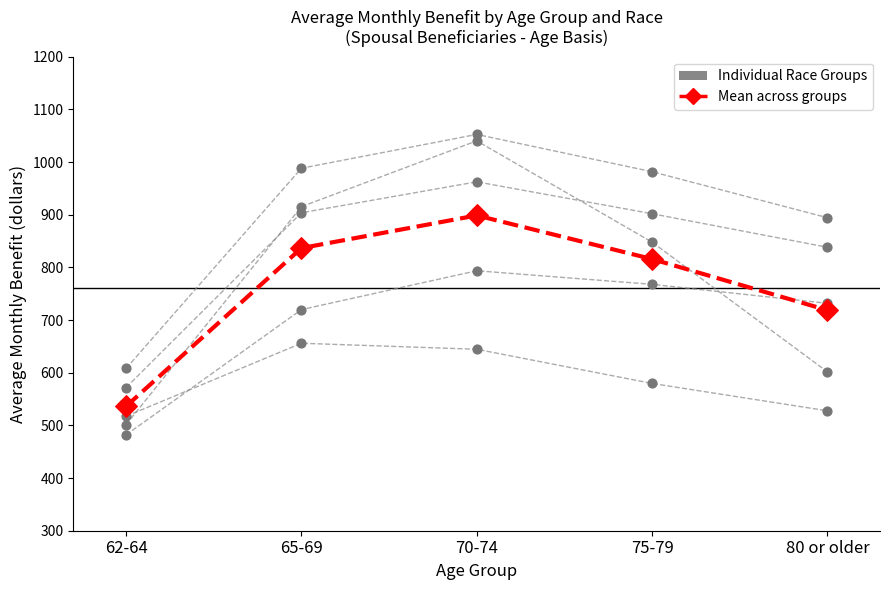

What is the change in value from 65-69 to 75-79?

-20.8